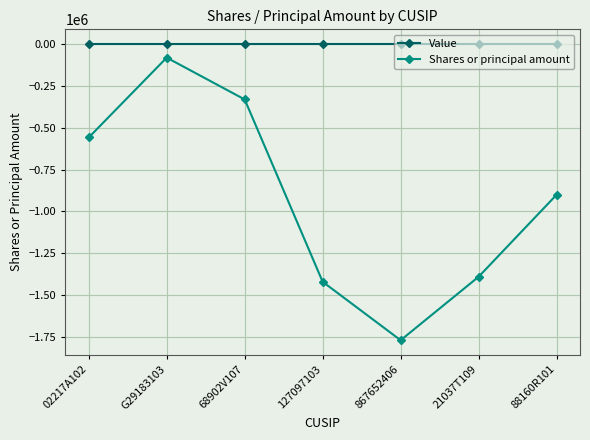

Which series has the largest range (max minus min)?

Shares or principal amount